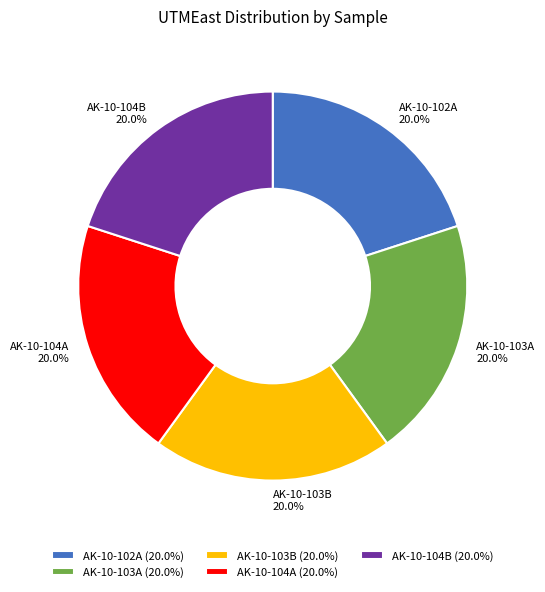

What is the ratio of the value at AK-10-104B to the value at AK-10-102A?

1.0